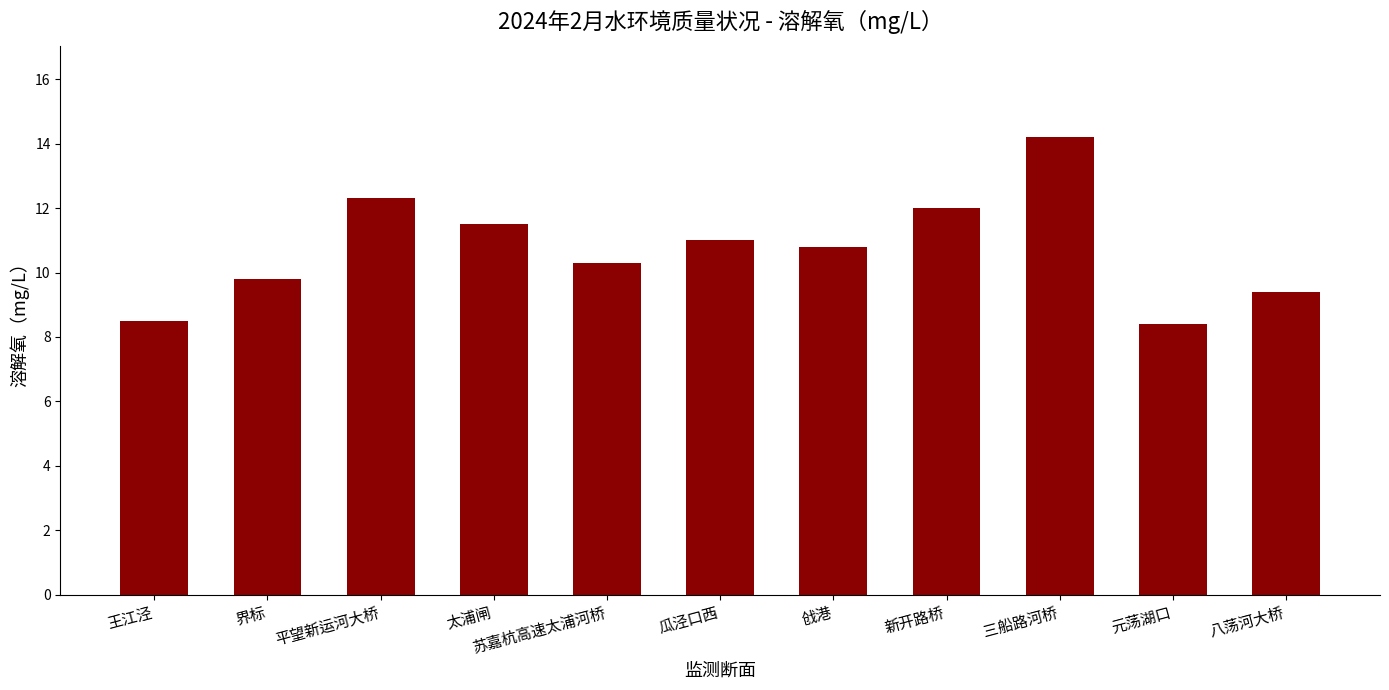

What is the value of the 8th bar from the left?

12.0